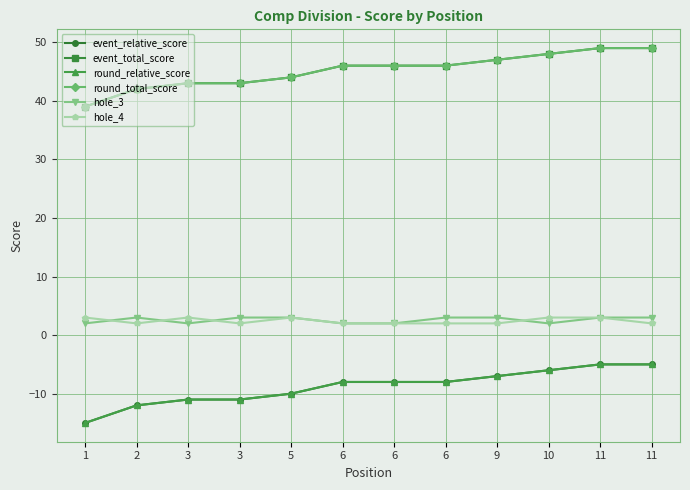

Which category has the highest value in the hole_3 series?

2